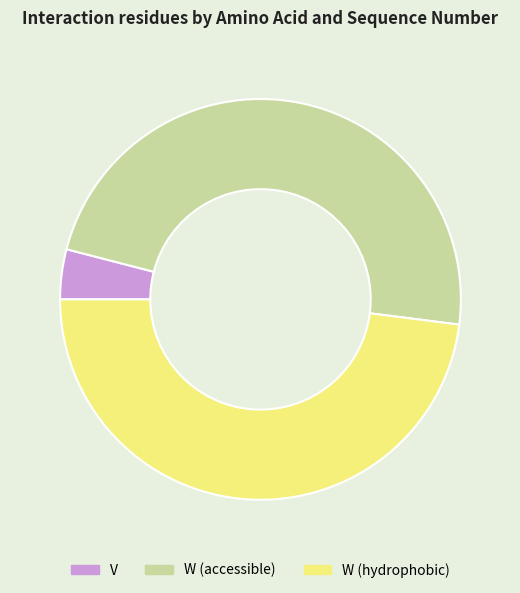

The W (hydrophobic) slice represents 48% of the pie. True or false?

True